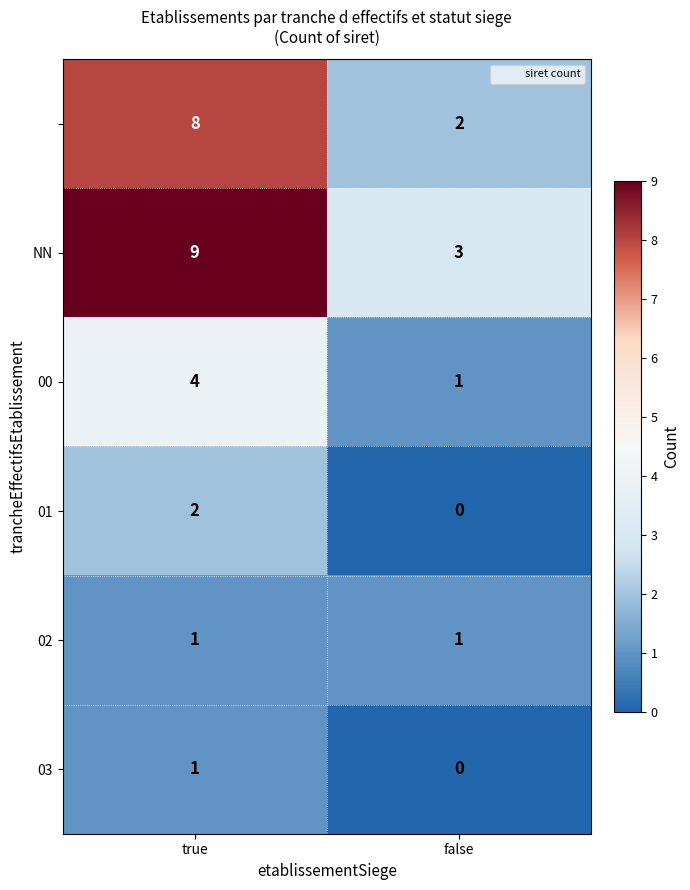

What is the difference between the highest and lowest values at false?

3